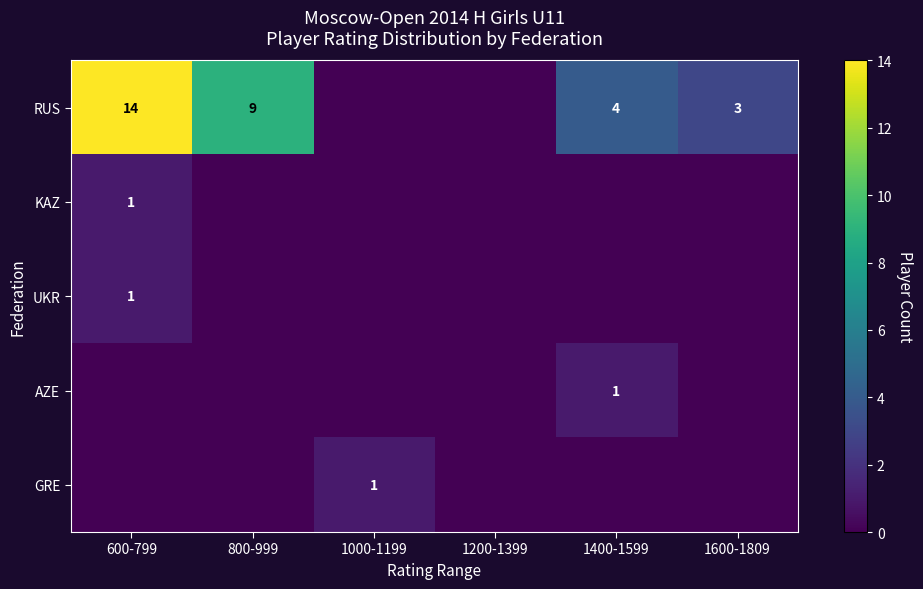

Is it true that RUS equals 3 at 1600-1809?

True